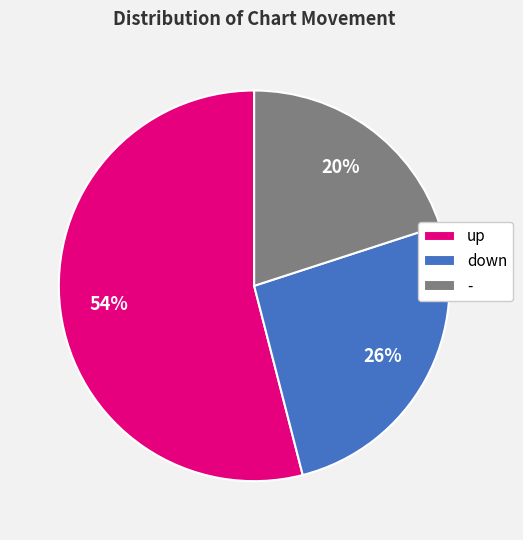

True or false: down accounts for 26% of the total.

True